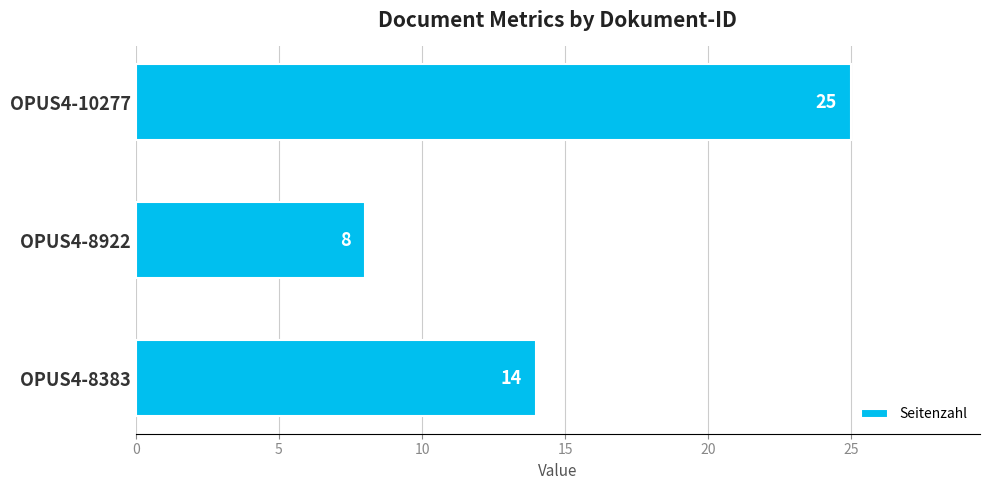

What is the maximum value shown in the chart?

25